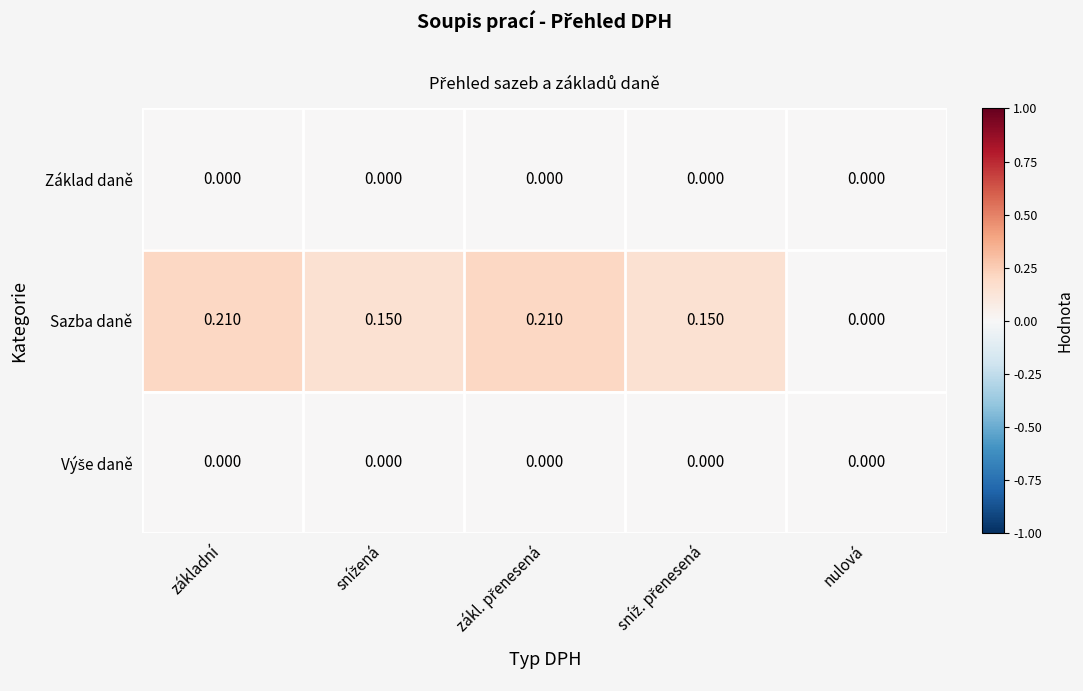

Which series has the largest range (max minus min)?

Sazba daně